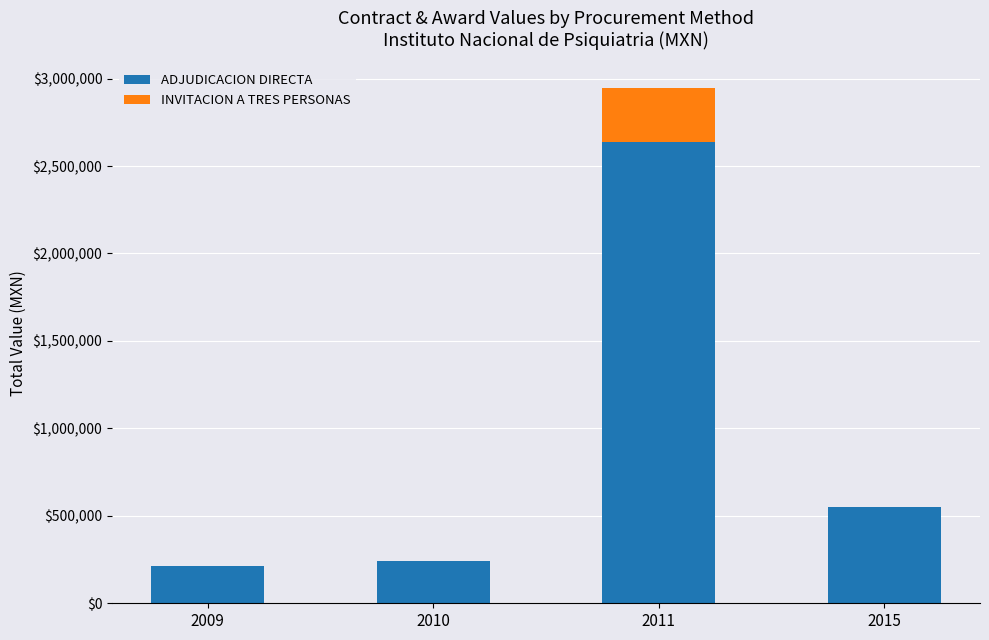

The value of ADJUDICACION DIRECTA at 2009 is 85838.4. True or false?

False